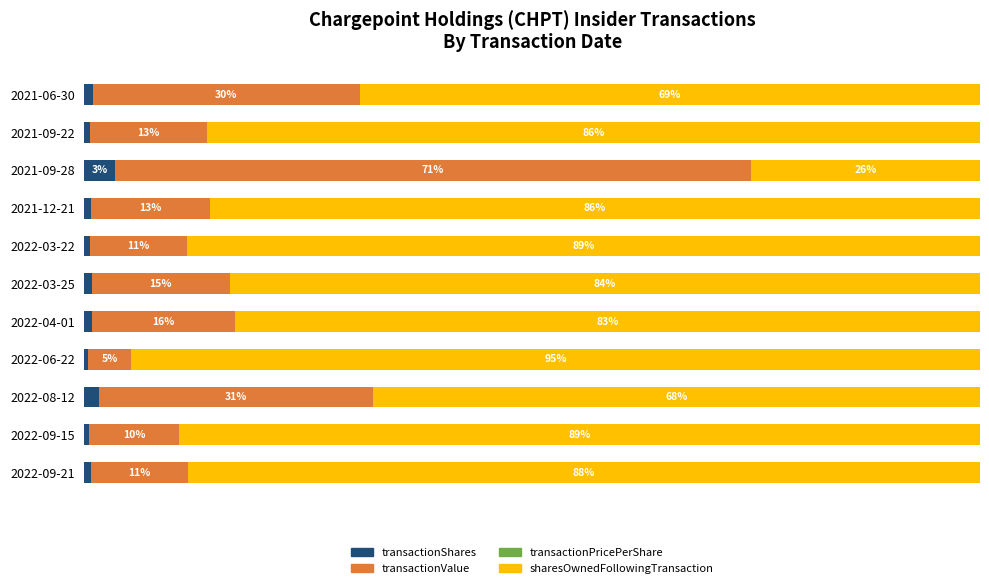

Which category has the highest value in the transactionShares series?

2021-09-28